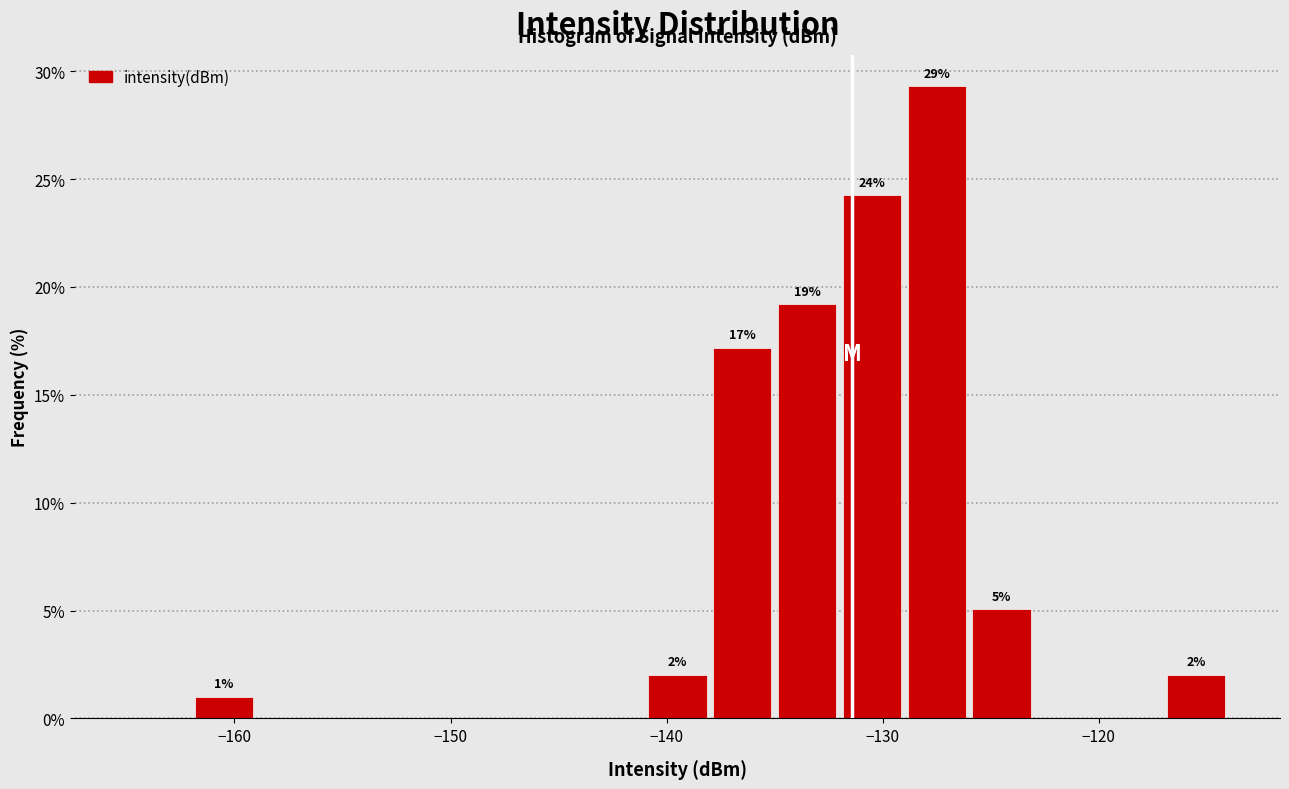

Read against the x-axis, roughly where is the centre of the tallest bar?

-127